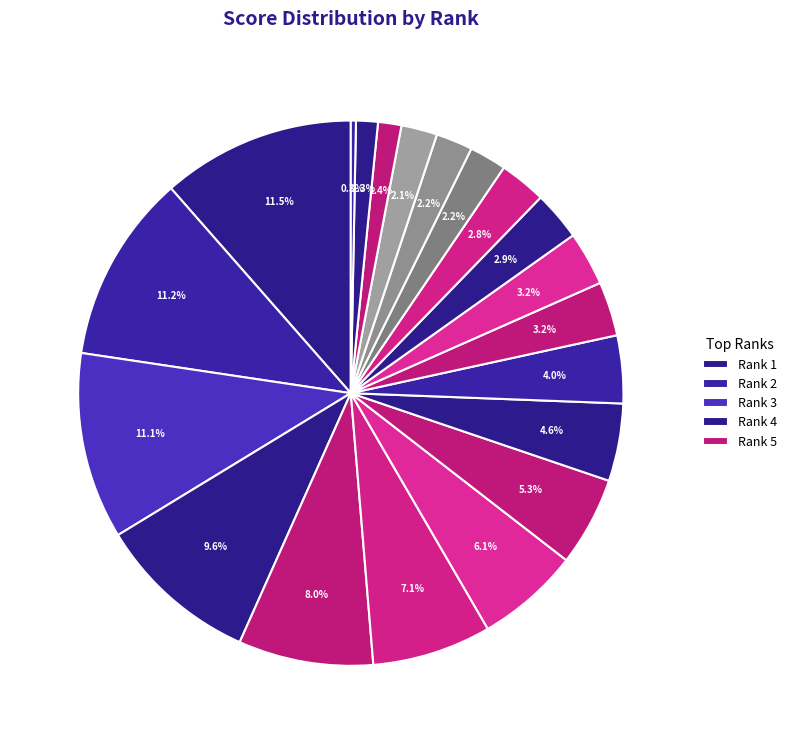

How many segments does this pie chart have?

20